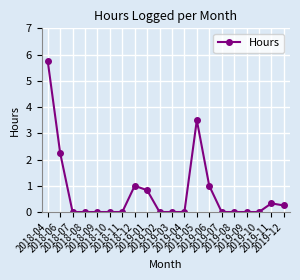

What is the greatest value displayed?

5.8